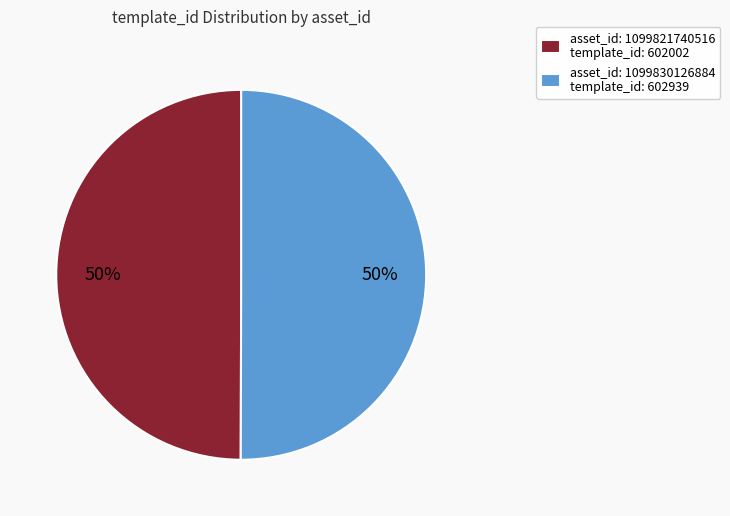

How many slices are in this pie chart?

2